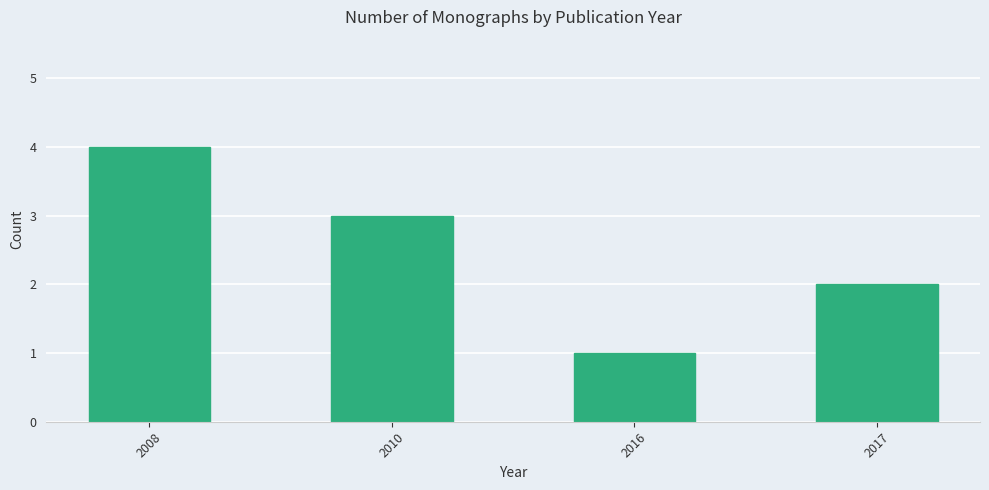

True or false: the data shows 4 at 2008.

True